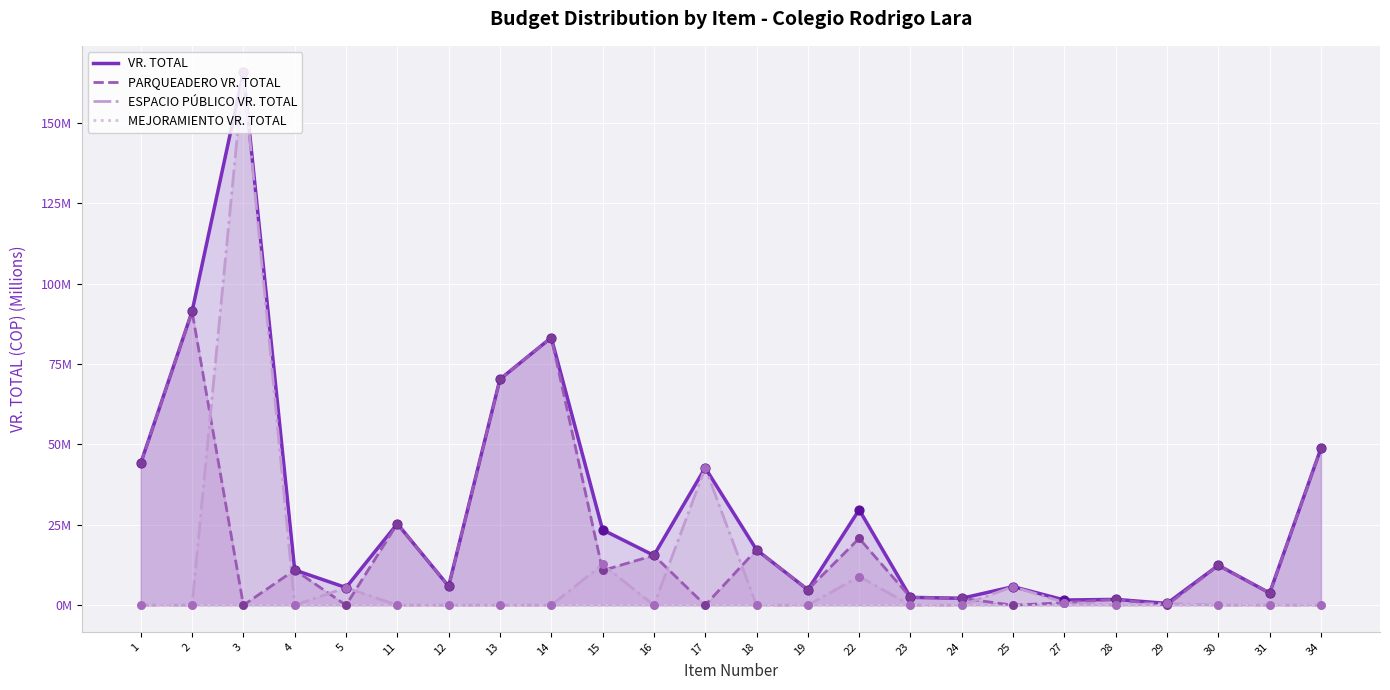

What is the total value across all series at 13?

140.5